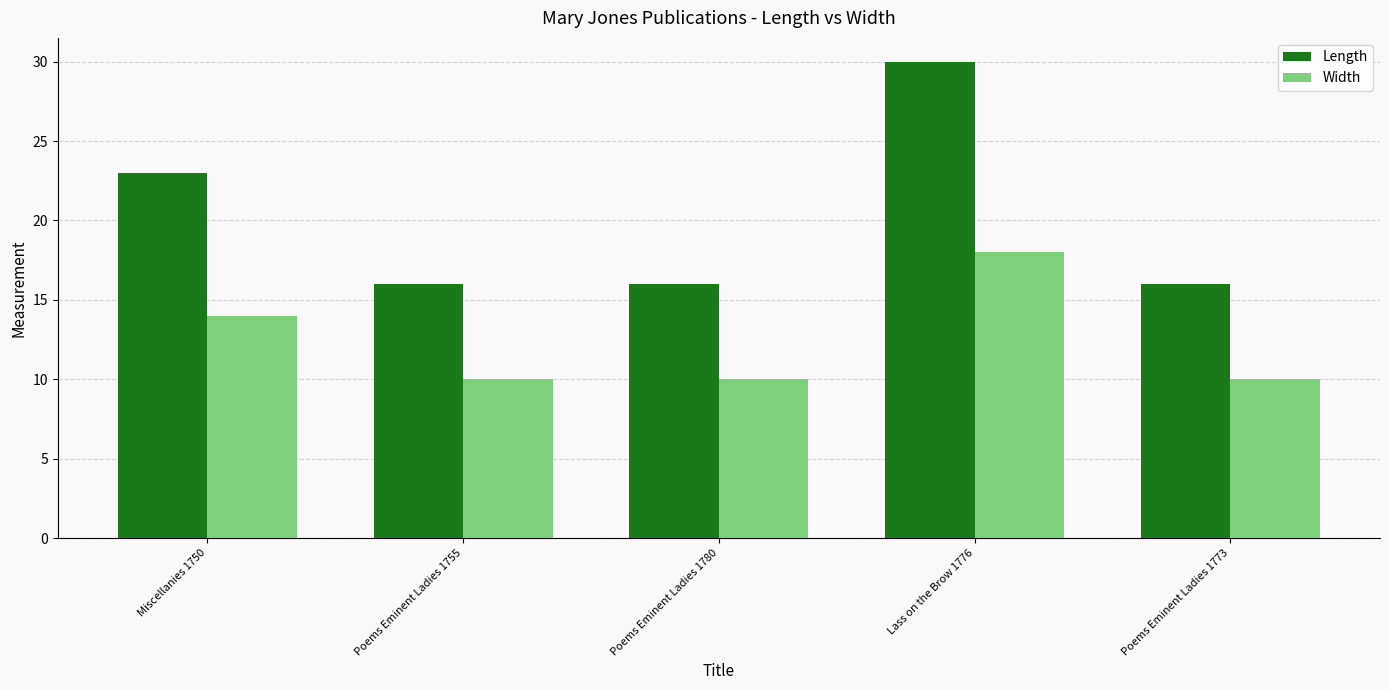

How many groups of bars are there?

5